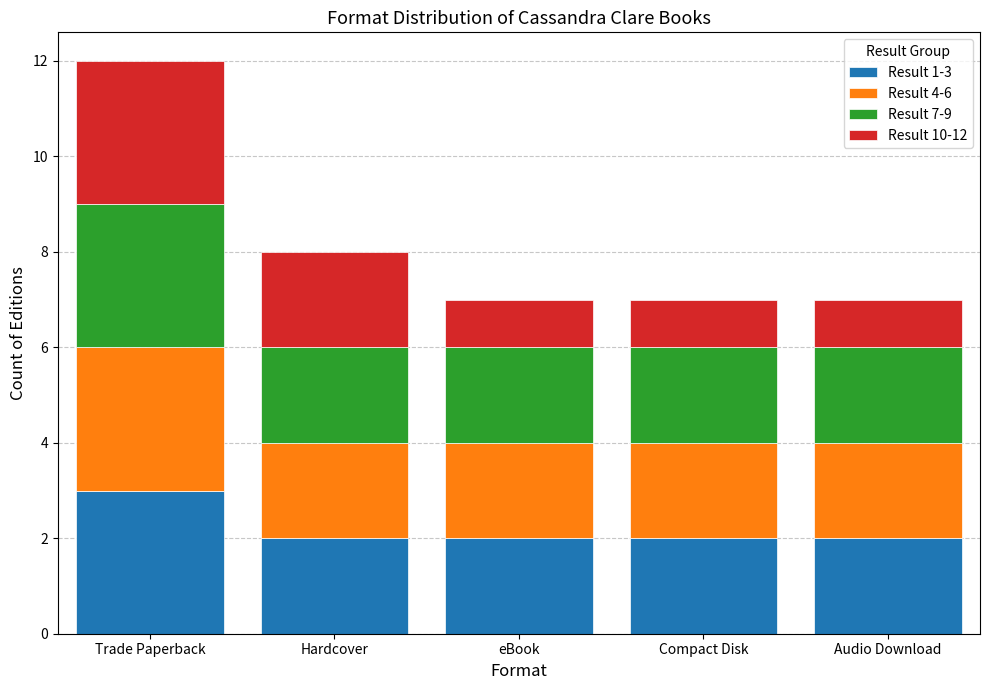

How many Result 1-3 values are between 2 and 3?

5